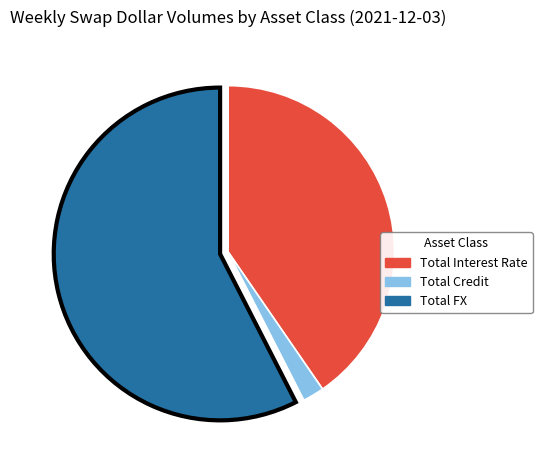

Count the number of slices in the pie.

3